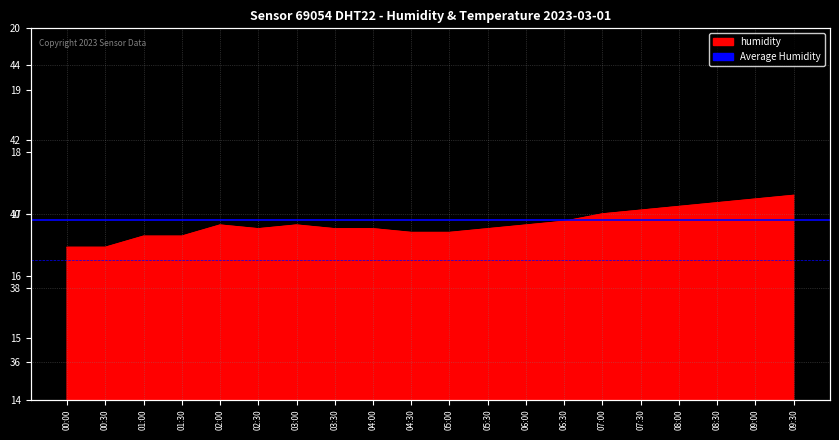

Does the chart have visible grid lines?

Yes